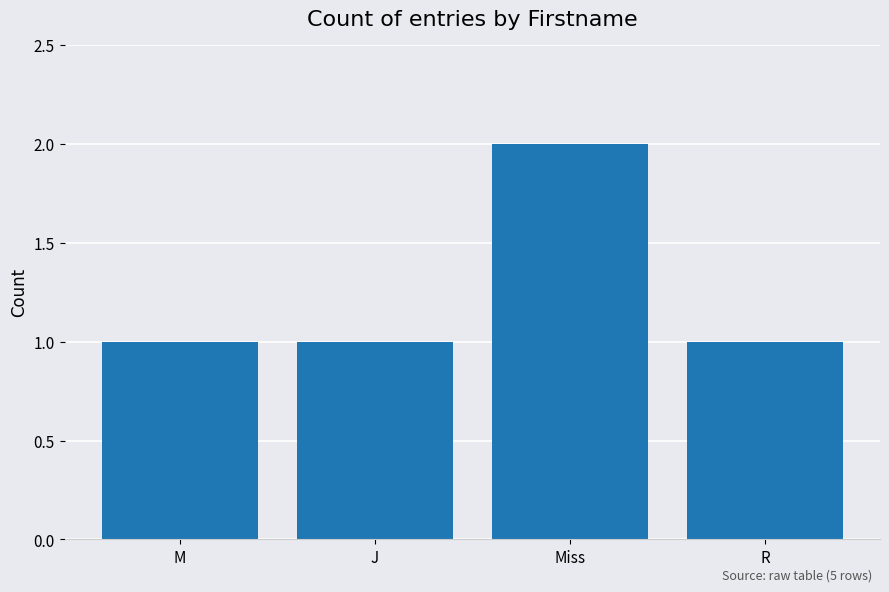

Does the chart contain stacked bars?

No